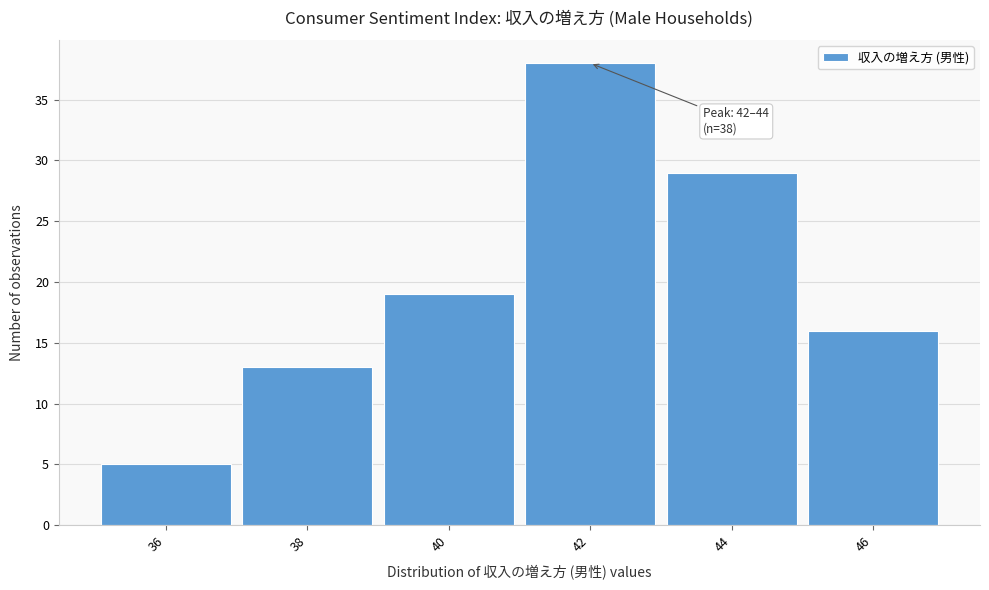

Reading left to right, extract all data points from this chart.

36=5	38=13	40=19	42=38	44=29	46=16